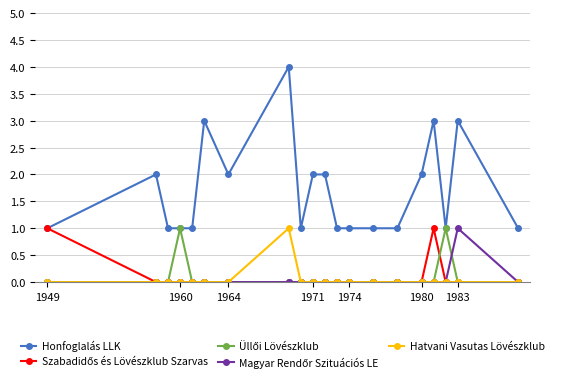

True or false: Honfoglalás LLK and Hatvani Vasutas Lövészklub intersect in this chart.

False